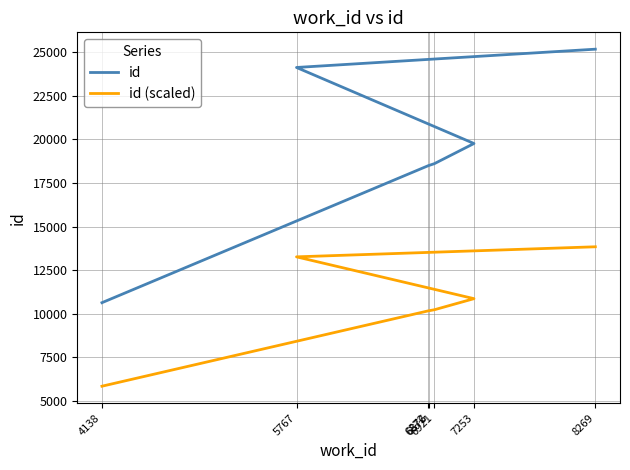

List the series in order of their overall mean, lowest first.

id (scaled), id